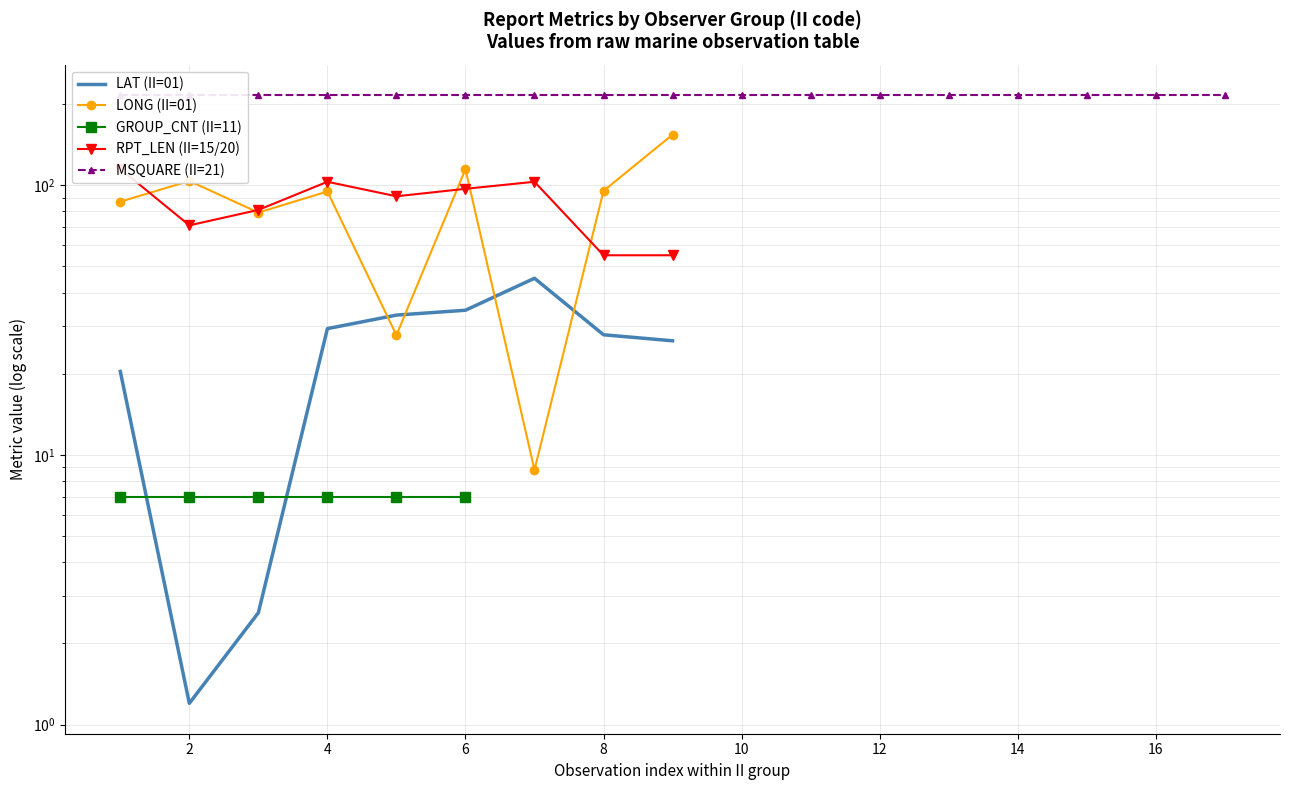

Which label corresponds to the largest value in the chart?

16